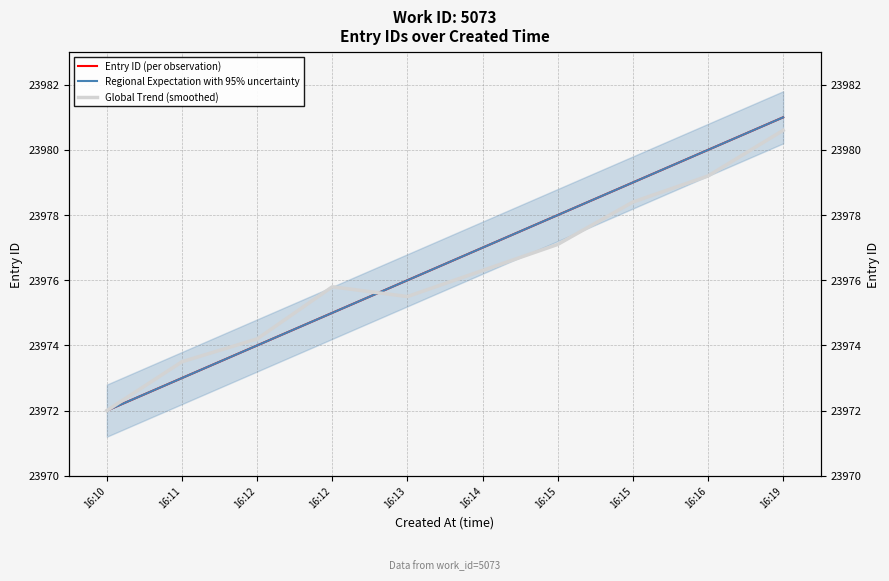

How many lines are shown in the chart?

3